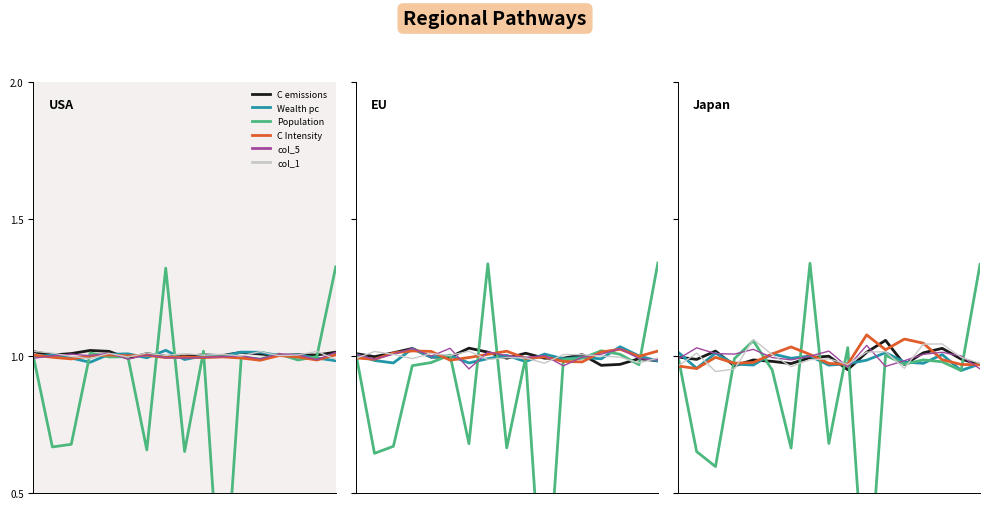

Rank the categories by C emissions value from lowest to highest.

9, 3, 16, 12, 6, 5, 4, 1, 15, 7, 0, 8, 13, 10, 2, 14, 11